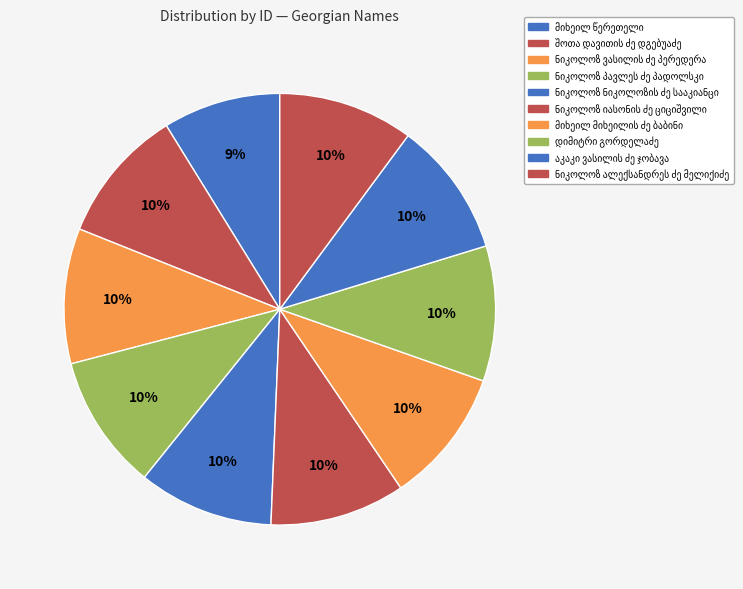

To the nearest percent, what is the average slice percentage?

10%